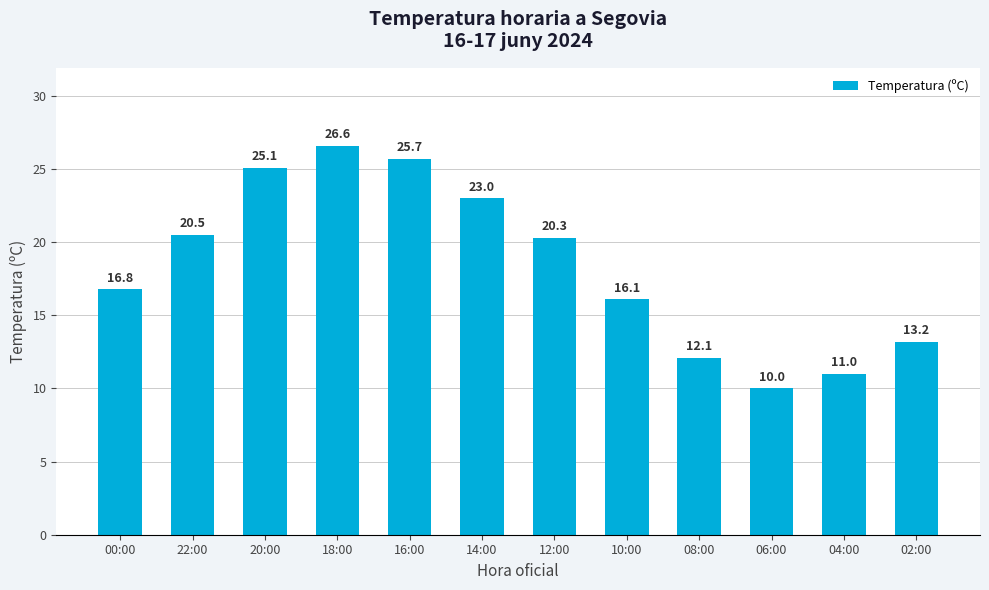

Between 14:00 and 10:00, which is larger?

14:00